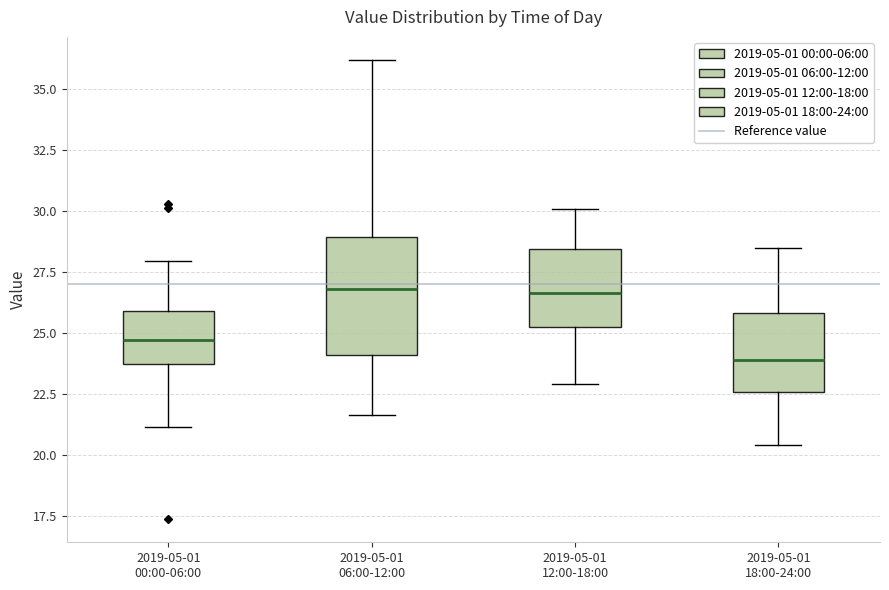

Reading left to right, transcribe this box plot: for each box, give where its median line is, the range the box spans, and where its two whiskers end, as read against the y-axis. The values are not printed on the chart, so give them approximately, as read against the axis.

2019-05-01 00:00-06:00: median 24.5, box 23.5 to 26.0, whiskers 21.0 to 28.0
2019-05-01 06:00-12:00: median 27.0, box 24.0 to 29.0, whiskers 21.5 to 36.0
2019-05-01 12:00-18:00: median 26.5, box 25.5 to 28.5, whiskers 23.0 to 30.0
2019-05-01 18:00-24:00: median 24.0, box 22.5 to 26.0, whiskers 20.5 to 28.5